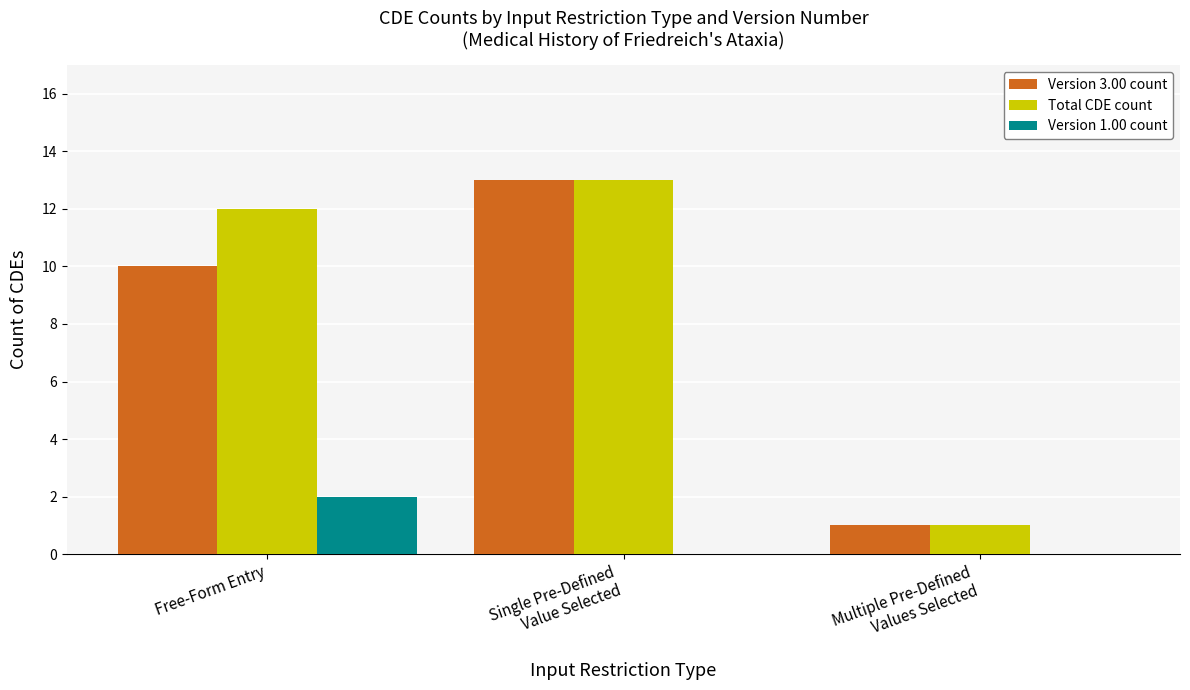

The value of Version 3.00 count at Free-Form Entry is 10. True or false?

True